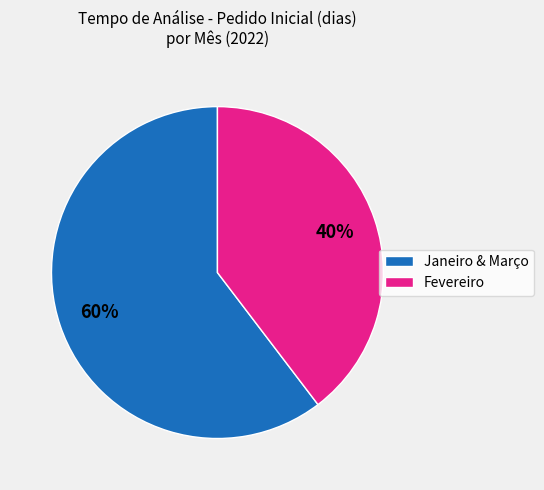

To the nearest percent, what is the average slice percentage?

50%